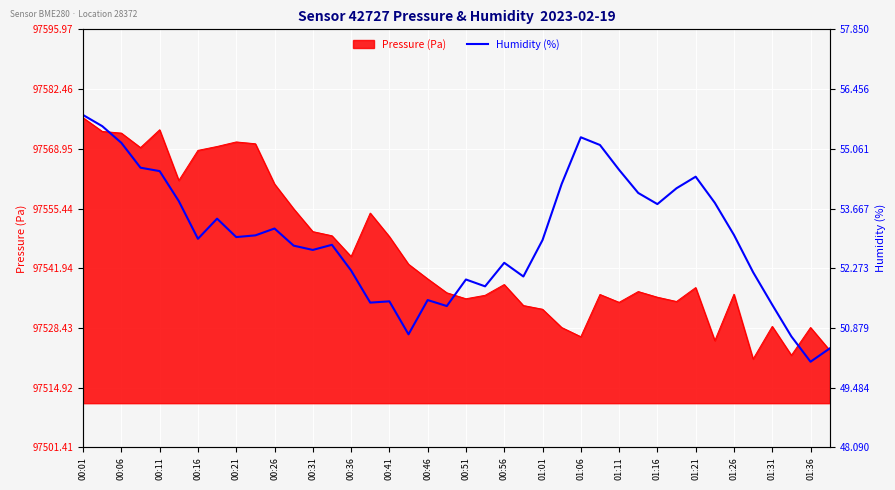

What is the highest value of the Pressure (Pa) series?

97576.0